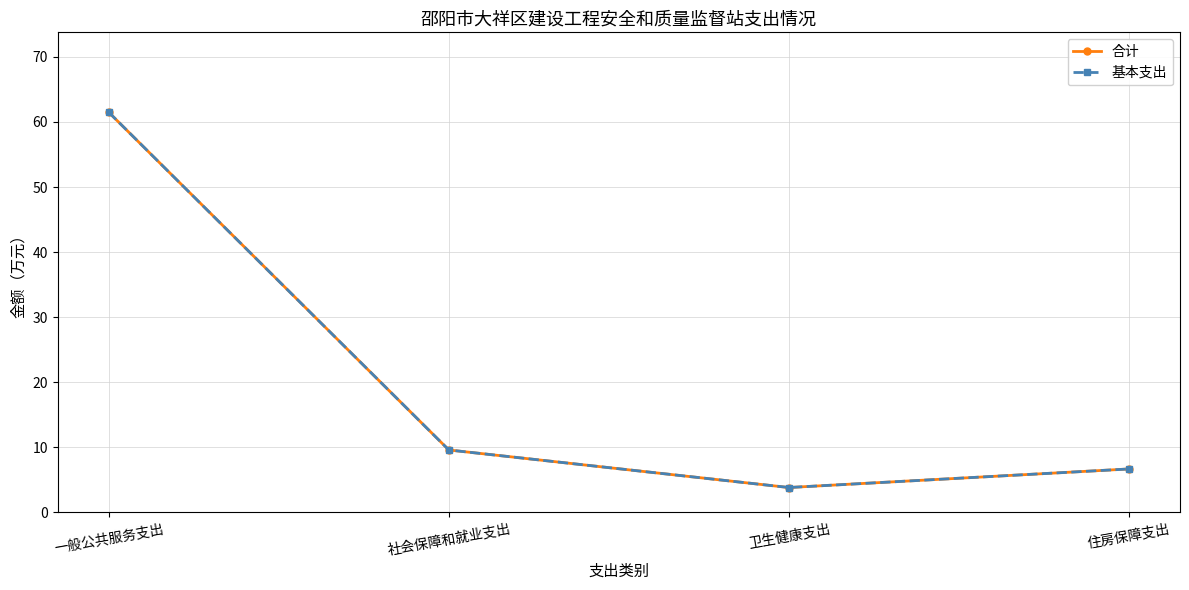

Does the chart have visible grid lines?

Yes